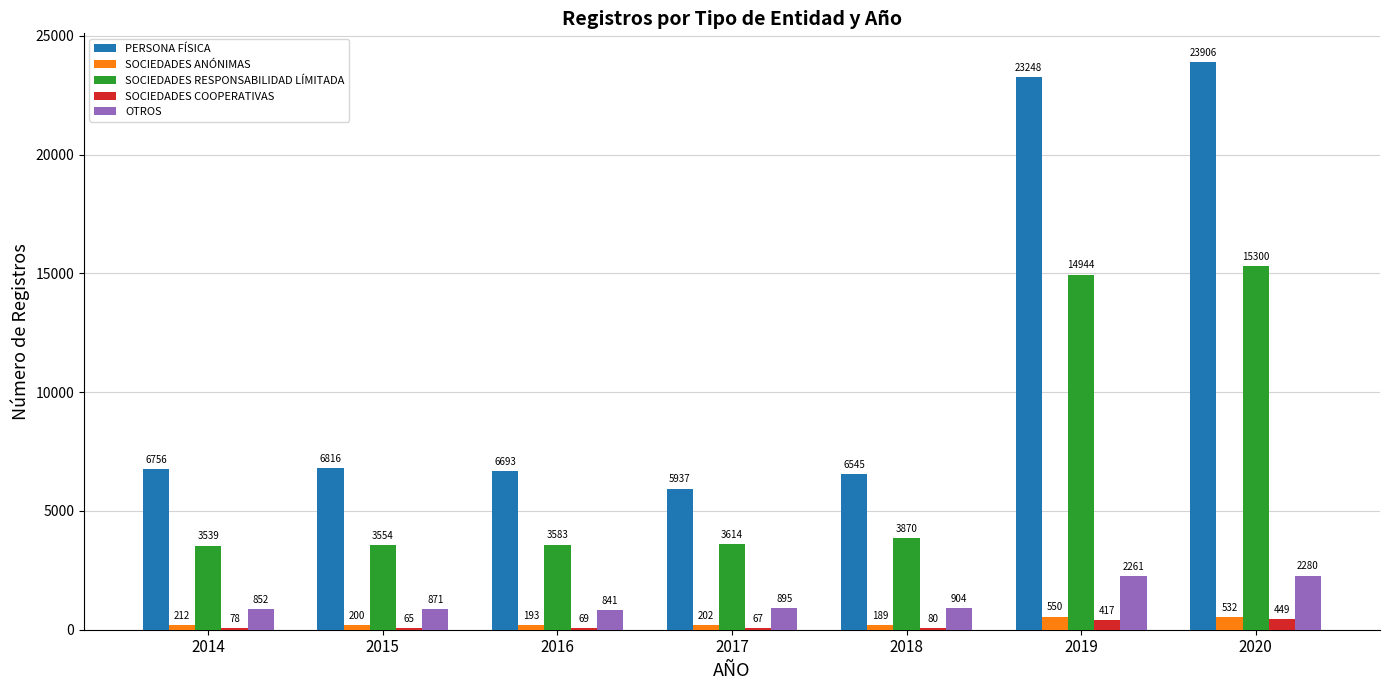

At which category is the sum across all series the highest?

2020